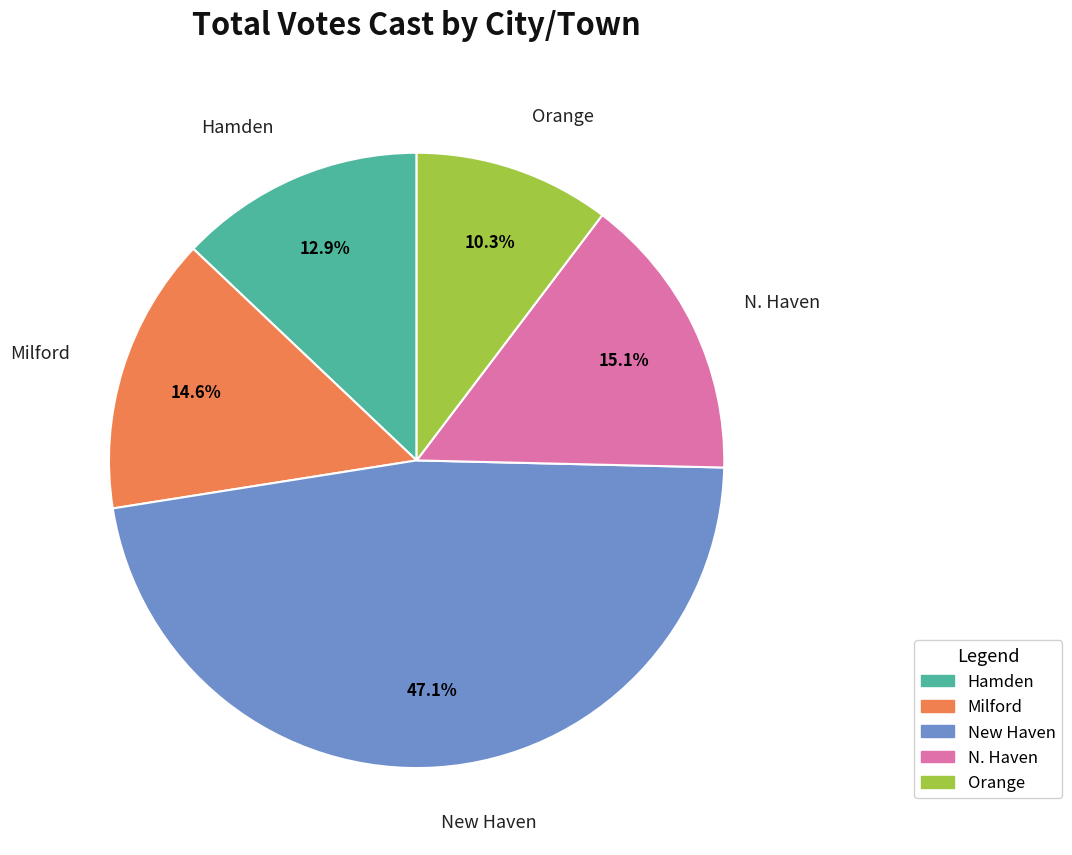

To the nearest percent, what percentage of the pie is New Haven?

47%